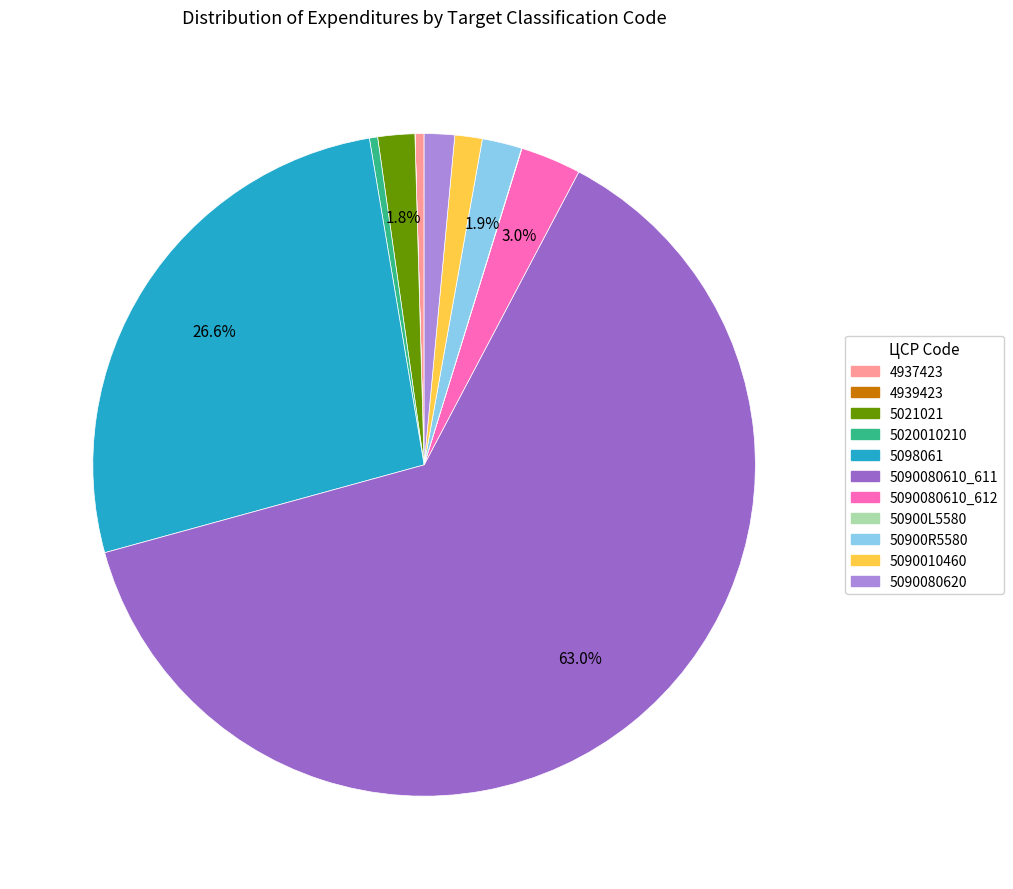

Does any single category account for the majority?

Yes